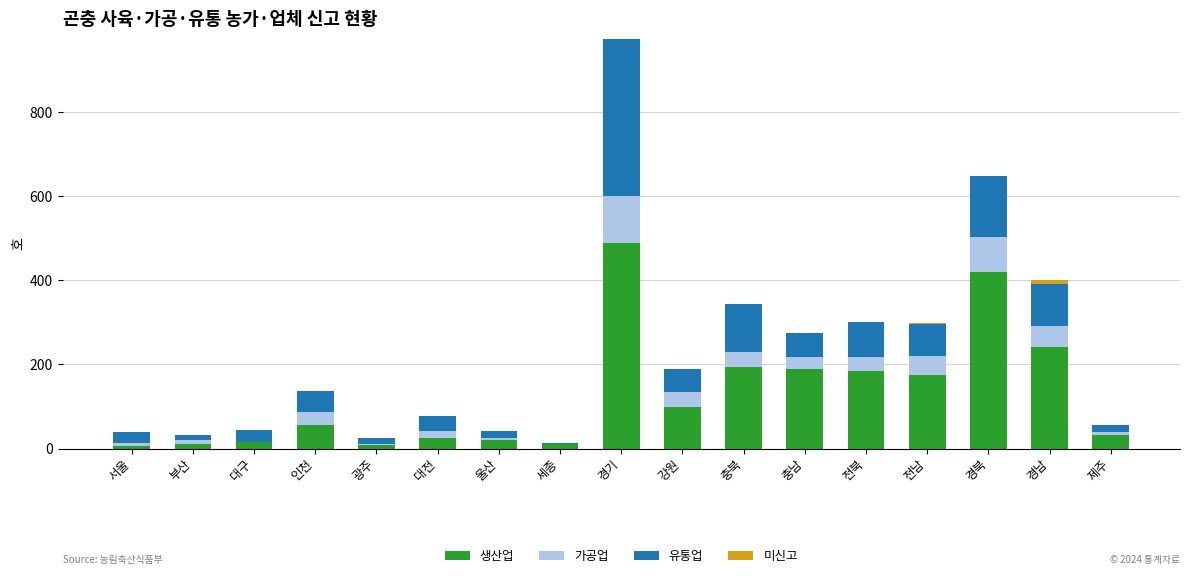

What is the highest value of the 생산업 series?

488